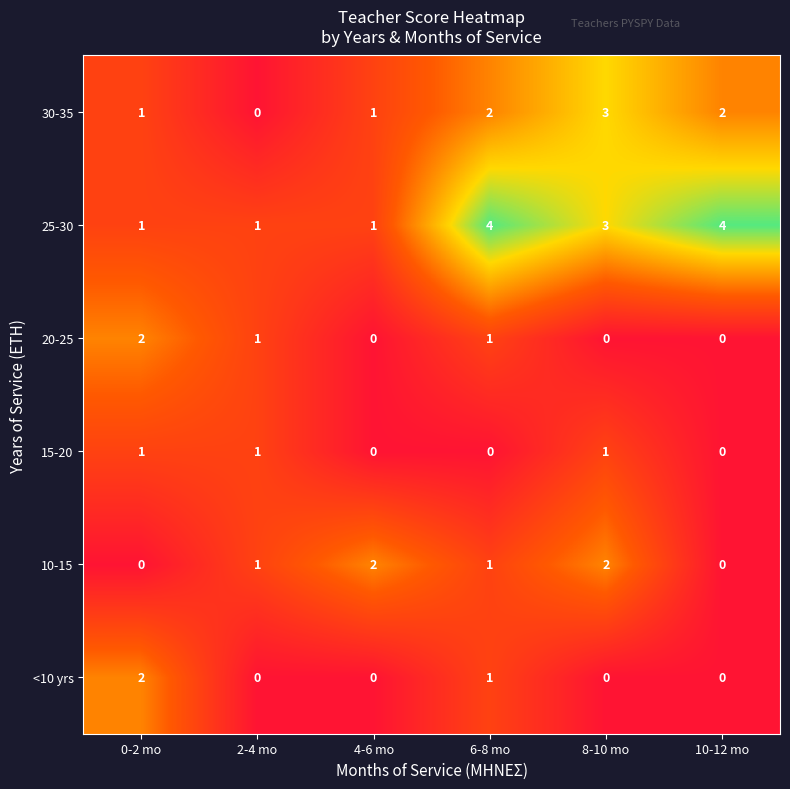

What is the sum of all 30-35 values?

9